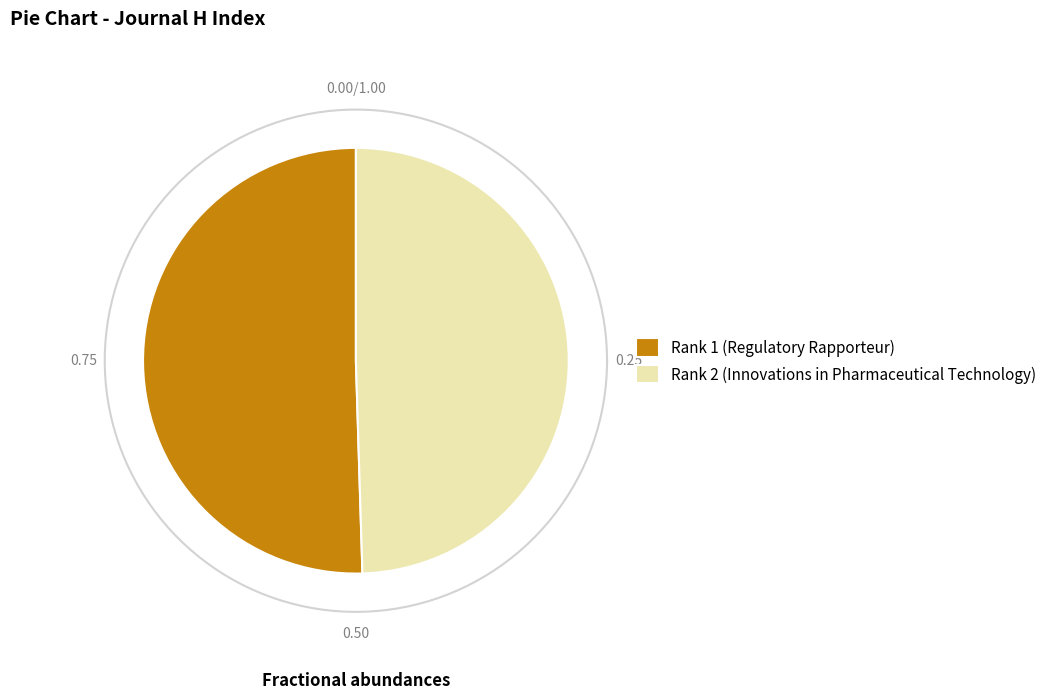

To the nearest percent, what is the combined percentage of Rank 2 (Innovations in Pharmaceutical Technology) and Rank 1 (Regulatory Rapporteur)?

100%